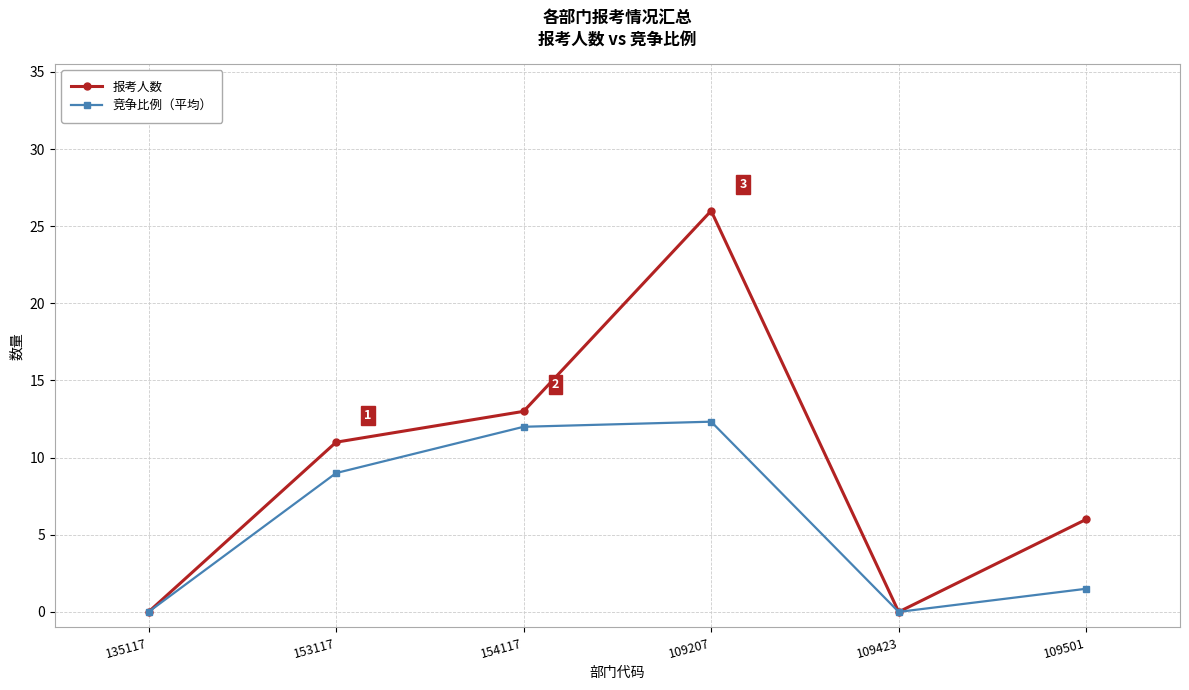

What are all the series names shown in the legend?

报考人数, 竞争比例（平均）